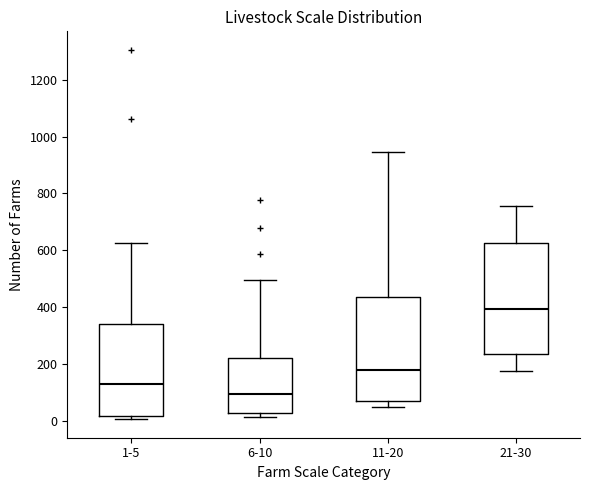

Reading left to right, transcribe this box plot: for each box, give where its median line is, the range the box spans, and where its two whiskers end, as read against the y-axis. The values are not printed on the chart, so give them approximately, as read against the axis.

1-5: median 140, box 20 to 340, whiskers 0 to 620
6-10: median 100, box 20 to 220, whiskers 20 (just below the box's lower edge) to 500
11-20: median 180, box 60 to 440, whiskers 40 to 940
21-30: median 400, box 240 to 620, whiskers 180 to 760